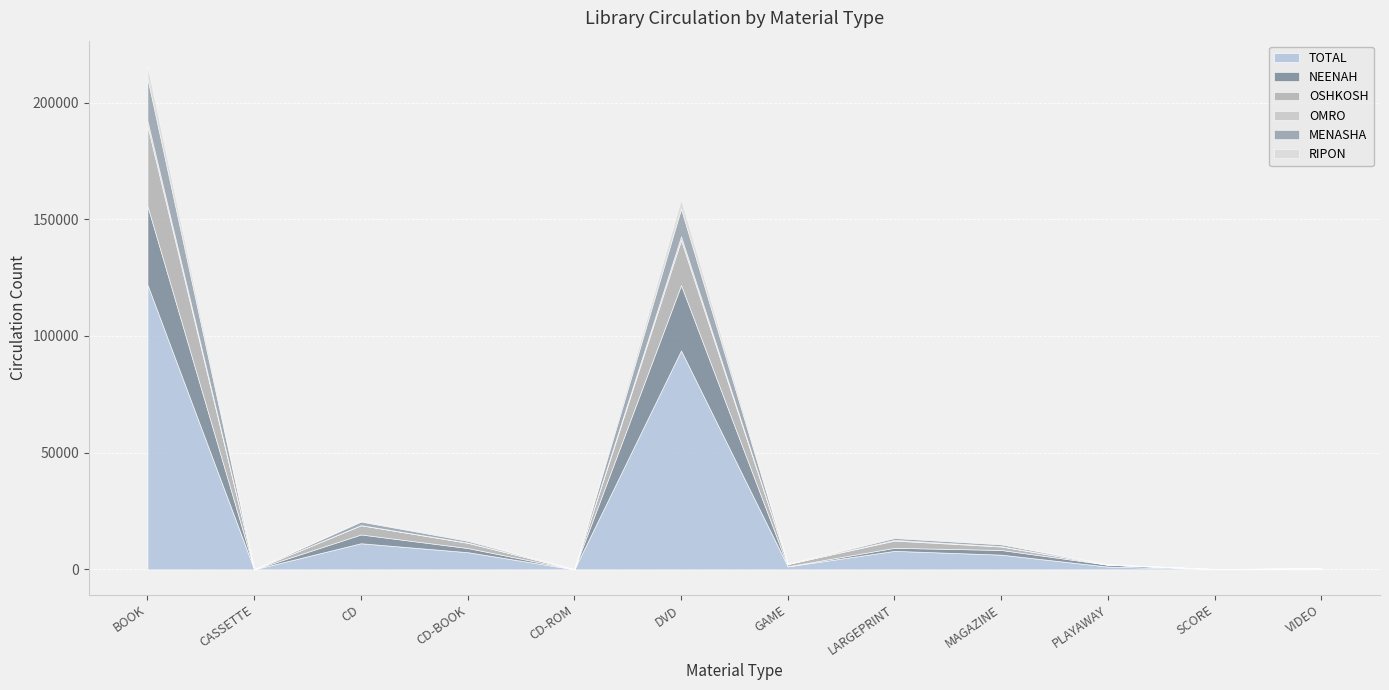

Which series changed the most between DVD and GAME?

TOTAL